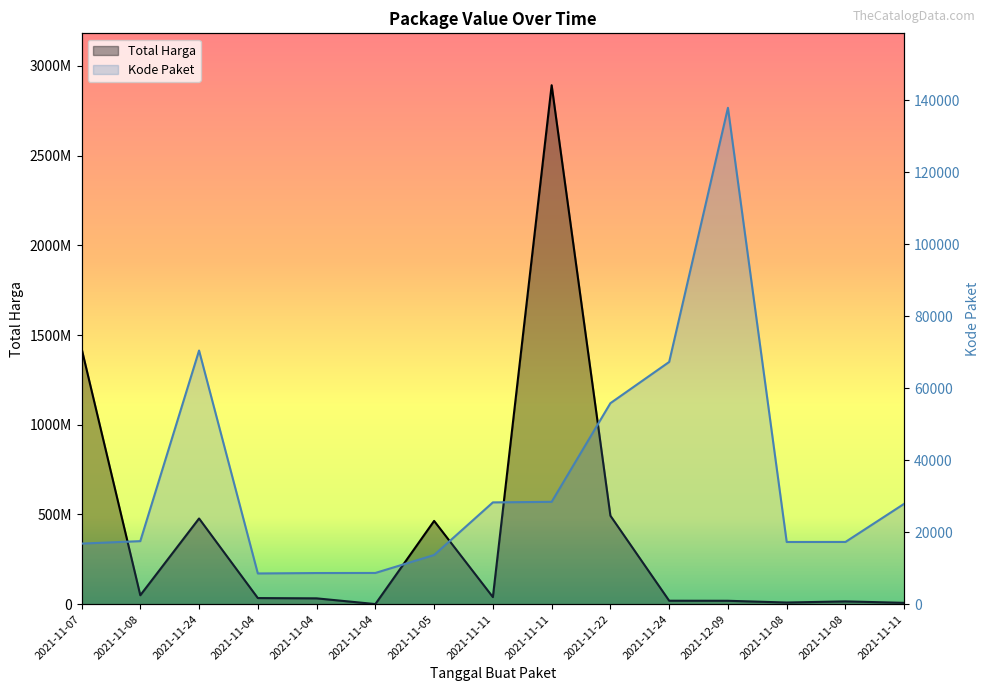

At which label is Total Harga closest to 1446349937?

2021-11-07